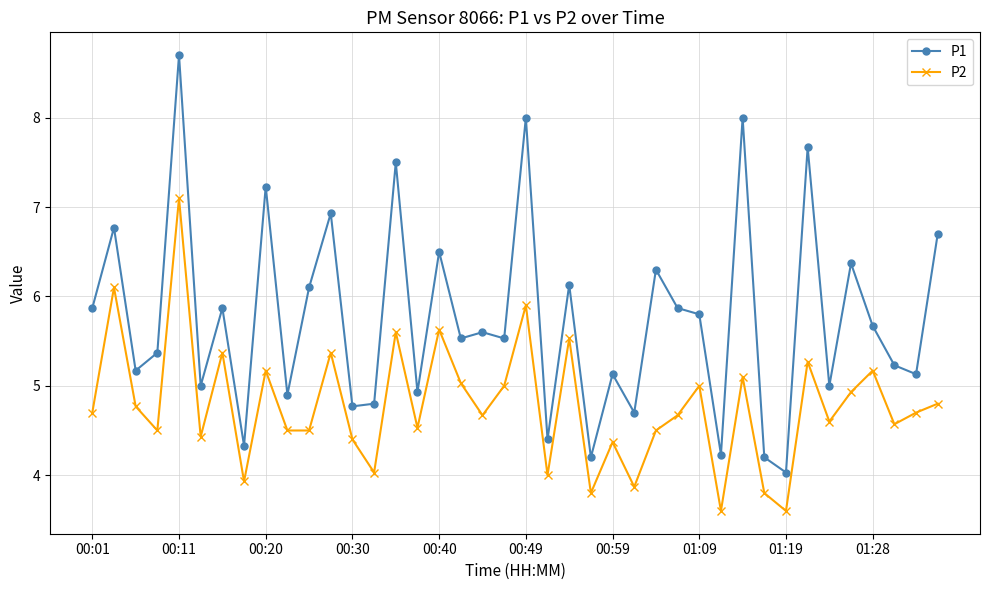

What is the value of the P2 point at the 20th from the left?

5.0